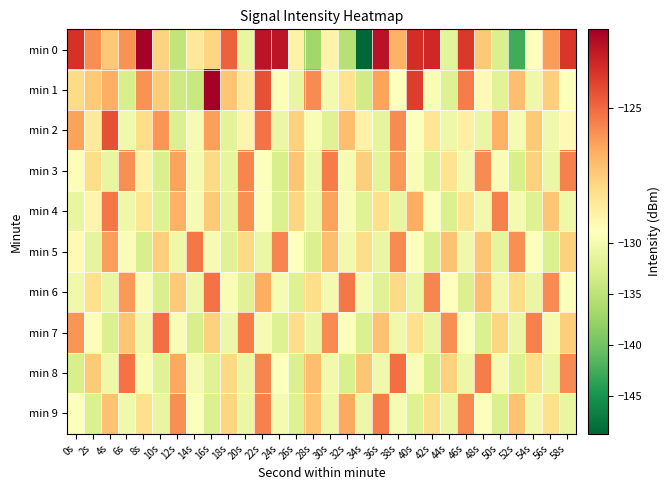

Reading left to right, list all the values displayed in this chart.

min 0: 0s=-123.9	2s=-125.7	4s=-127.0	6s=-125.8	8s=-122.6	10s=-127.3	12s=-134.7	14s=-128.1	16s=-127.4	18s=-124.8	20s=-131.1	22s=-123.1	24s=-123.2	26s=-128.4	28s=-137.0	30s=-128.4	32s=-135.4	34s=-148.7	36s=-123.0	38s=-126.5	40s=-123.7	42s=-123.6	44s=-131.6	46s=-124.0	48s=-127.0	50s=-132.6	52s=-142.5	54s=-129.1	56s=-126.0	58s=-123.9
min 1: 0s=-127.5	2s=-127.1	4s=-126.4	6s=-132.9	8s=-125.8	10s=-127.1	12s=-133.7	14s=-134.0	16s=-122.5	18s=-127.0	20s=-128.1	22s=-124.5	24s=-129.3	26s=-131.2	28s=-125.7	30s=-130.1	32s=-127.8	34s=-133.4	36s=-126.2	38s=-128.9	40s=-124.1	42s=-129.6	44s=-132.3	46s=-125.4	48s=-128.7	50s=-131.9	52s=-126.8	54s=-130.5	56s=-127.2	58s=-129.1
min 2: 0s=-126.2	2s=-128.1	4s=-124.5	6s=-130.3	8s=-127.6	10s=-125.9	12s=-132.4	14s=-129.7	16s=-126.1	18s=-131.8	20s=-128.5	22s=-125.2	24s=-130.9	26s=-127.3	28s=-129.6	30s=-132.1	32s=-126.8	34s=-128.4	36s=-131.5	38s=-125.7	40s=-129.2	42s=-127.9	44s=-130.6	46s=-128.3	48s=-131.0	50s=-126.5	52s=-129.8	54s=-127.1	56s=-130.4	58s=-128.7
min 3: 0s=-129.3	2s=-127.6	4s=-131.1	6s=-125.8	8s=-128.4	10s=-132.7	12s=-126.2	14s=-129.9	16s=-127.5	18s=-131.3	20s=-125.6	22s=-129.1	24s=-132.8	26s=-127.0	28s=-130.7	30s=-125.4	32s=-129.8	34s=-127.2	36s=-131.6	38s=-126.0	40s=-129.5	42s=-132.2	44s=-127.8	46s=-130.1	48s=-125.7	50s=-129.4	52s=-132.9	54s=-127.3	56s=-130.8	58s=-125.5
min 4: 0s=-131.2	2s=-128.5	4s=-125.3	6s=-130.6	8s=-127.9	10s=-132.2	12s=-126.5	14s=-129.8	16s=-127.1	18s=-131.5	20s=-125.8	22s=-129.2	24s=-132.6	26s=-127.4	28s=-130.9	30s=-126.2	32s=-129.6	34s=-132.0	36s=-127.7	38s=-131.1	40s=-126.4	42s=-129.1	44s=-132.5	46s=-127.8	48s=-130.2	50s=-125.5	52s=-129.9	54s=-132.3	56s=-127.0	58s=-130.6
min 5: 0s=-128.7	2s=-131.4	4s=-126.1	6s=-129.5	8s=-132.8	10s=-127.2	12s=-130.6	14s=-125.3	16s=-129.7	18s=-132.1	20s=-127.5	22s=-130.9	24s=-125.6	26s=-129.0	28s=-132.4	30s=-126.8	32s=-130.2	34s=-127.6	36s=-131.0	38s=-125.7	40s=-129.1	42s=-132.5	44s=-126.9	46s=-130.3	48s=-127.0	50s=-131.4	52s=-125.8	54s=-129.2	56s=-132.6	58s=-127.3
min 6: 0s=-130.4	2s=-127.7	4s=-131.2	6s=-126.0	8s=-129.4	10s=-132.7	12s=-127.1	14s=-130.5	16s=-125.2	18s=-129.6	20s=-132.0	22s=-126.4	24s=-129.8	26s=-132.2	28s=-127.6	30s=-130.0	32s=-125.3	34s=-129.7	36s=-132.1	38s=-127.5	40s=-130.9	42s=-125.6	44s=-129.0	46s=-132.4	48s=-126.8	50s=-130.2	52s=-127.6	54s=-131.0	56s=-125.7	58s=-129.1
min 7: 0s=-125.9	2s=-129.3	4s=-132.6	6s=-127.0	8s=-130.4	10s=-125.1	12s=-129.5	14s=-132.9	16s=-127.3	18s=-130.7	20s=-125.4	22s=-129.8	24s=-132.2	26s=-127.6	28s=-131.0	30s=-125.7	32s=-129.1	34s=-132.5	36s=-126.9	38s=-130.3	40s=-127.7	42s=-131.1	44s=-125.8	46s=-129.2	48s=-132.6	50s=-127.4	52s=-130.8	54s=-125.5	56s=-129.9	58s=-127.2
min 8: 0s=-132.8	2s=-127.1	4s=-130.5	6s=-125.2	8s=-129.6	10s=-132.0	12s=-126.3	14s=-129.7	16s=-132.1	18s=-127.5	20s=-130.9	22s=-125.6	24s=-129.0	26s=-132.4	28s=-126.8	30s=-130.2	32s=-132.7	34s=-127.0	36s=-130.4	38s=-125.1	40s=-129.5	42s=-132.9	44s=-127.3	46s=-130.7	48s=-125.4	50s=-129.8	52s=-132.2	54s=-127.6	56s=-131.0	58s=-125.7
min 9: 0s=-129.1	2s=-132.5	4s=-126.9	6s=-130.3	8s=-127.7	10s=-131.1	12s=-125.8	14s=-129.2	16s=-132.6	18s=-127.4	20s=-130.8	22s=-125.5	24s=-129.9	26s=-132.3	28s=-127.0	30s=-130.6	32s=-126.3	34s=-130.7	36s=-125.4	38s=-129.8	40s=-132.2	42s=-127.6	44s=-131.0	46s=-125.7	48s=-129.1	50s=-132.5	52s=-126.9	54s=-130.3	56s=-127.7	58s=-131.1